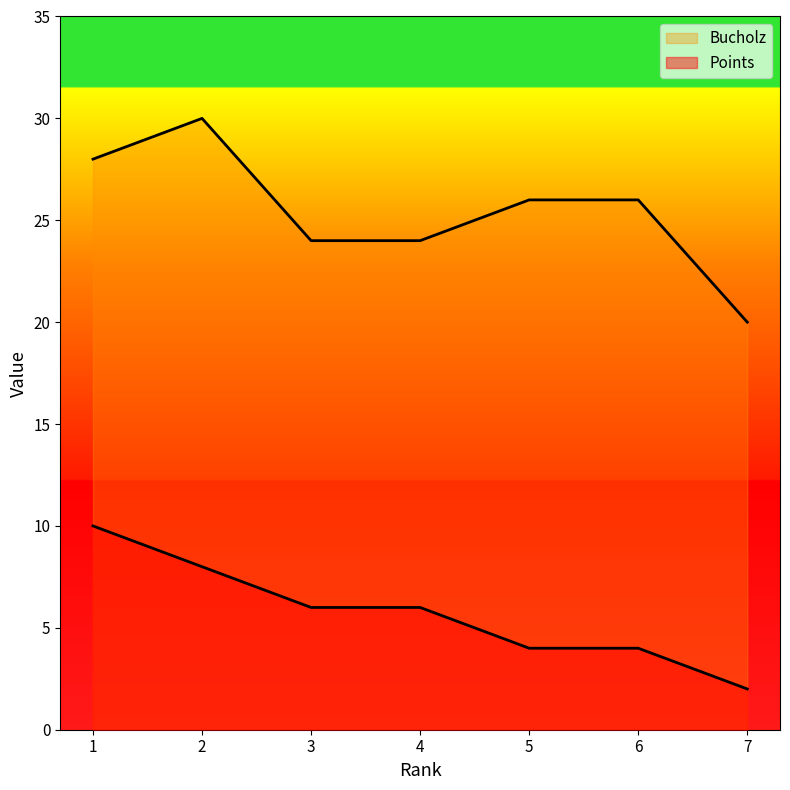

What is the total value across all series at 6?

30